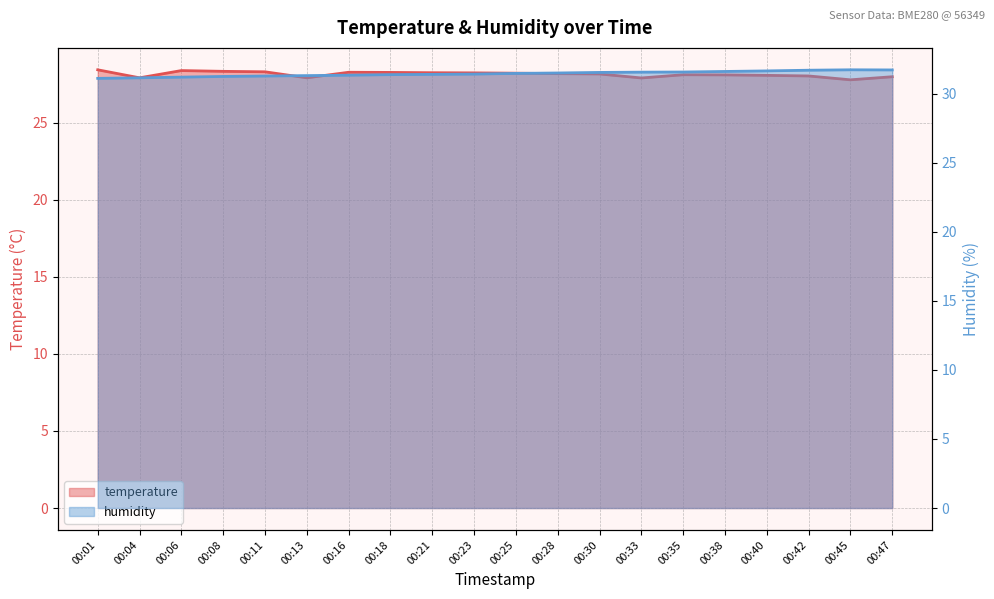

What is the spread (max minus min) of values at 00:11?

3.0